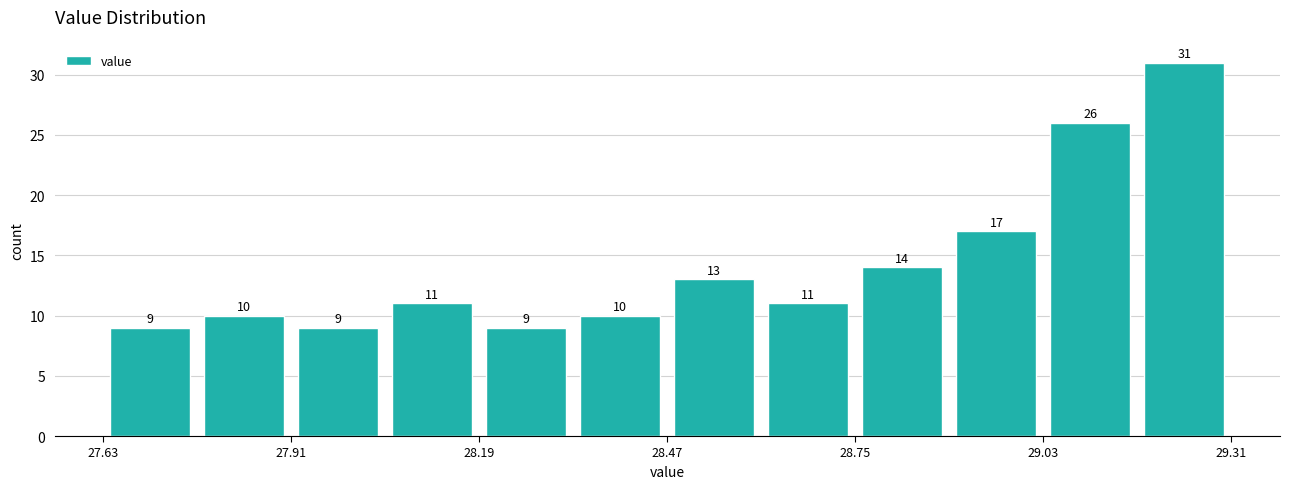

Read against the x-axis, roughly where is the centre of the tallest bar?

29.25